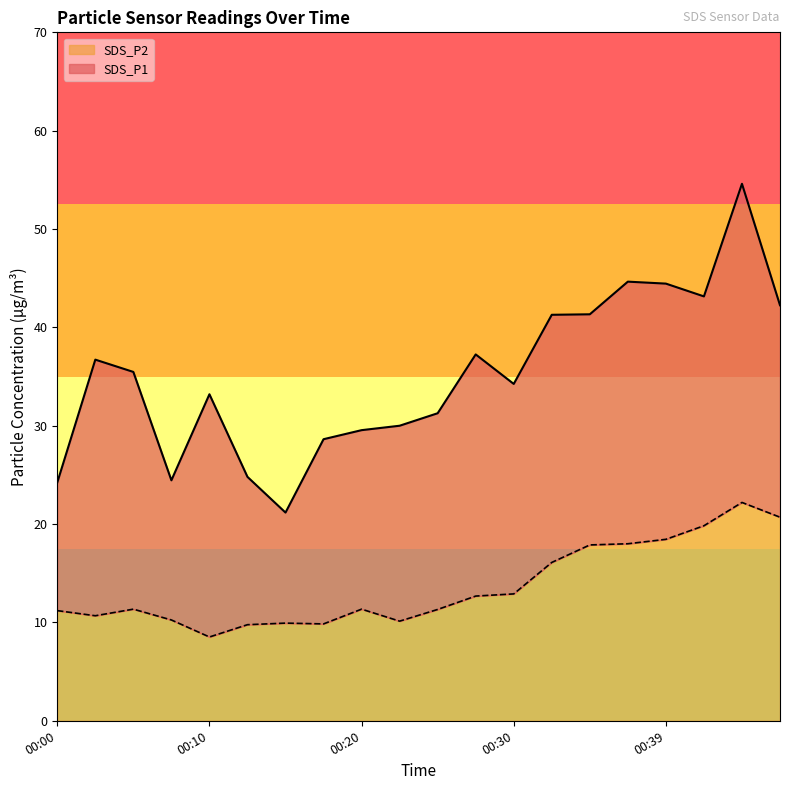

Between 00:35 and 00:22, which is larger?

00:35